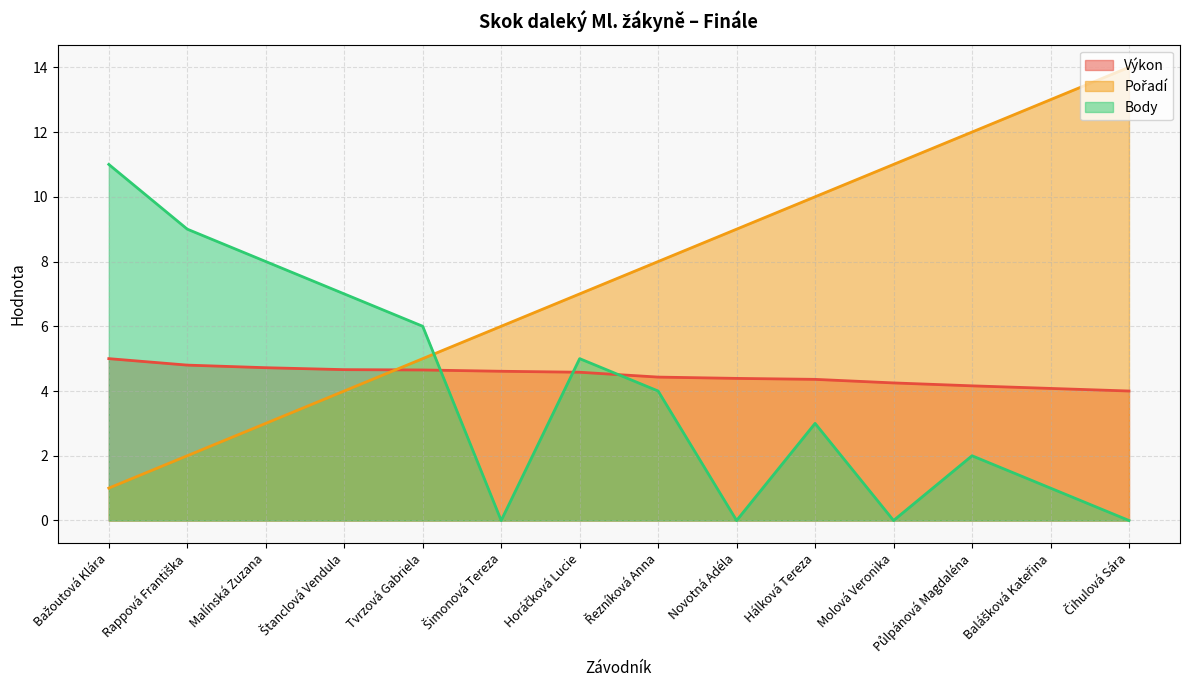

What is the label of the 3rd point from the right?

Půlpánová Magdaléna